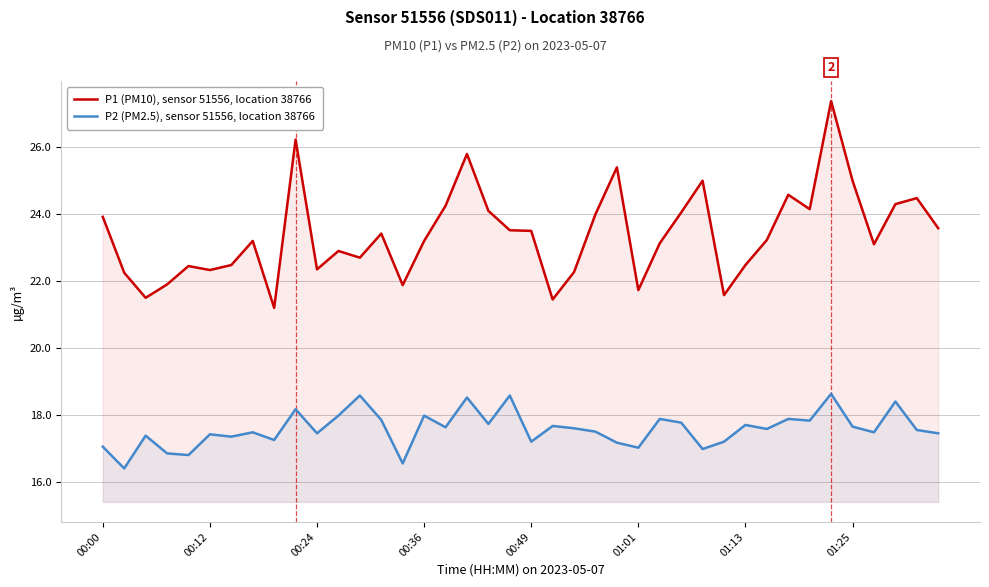

List the series in order of their peak value, highest first.

P1 (PM10), sensor 51556, location 38766, P2 (PM2.5), sensor 51556, location 38766